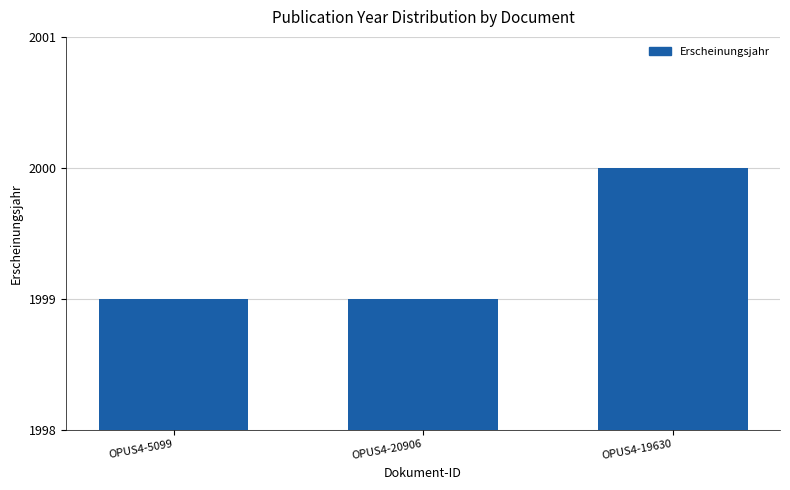

True or false: the data shows 619 at OPUS4-19630.

False